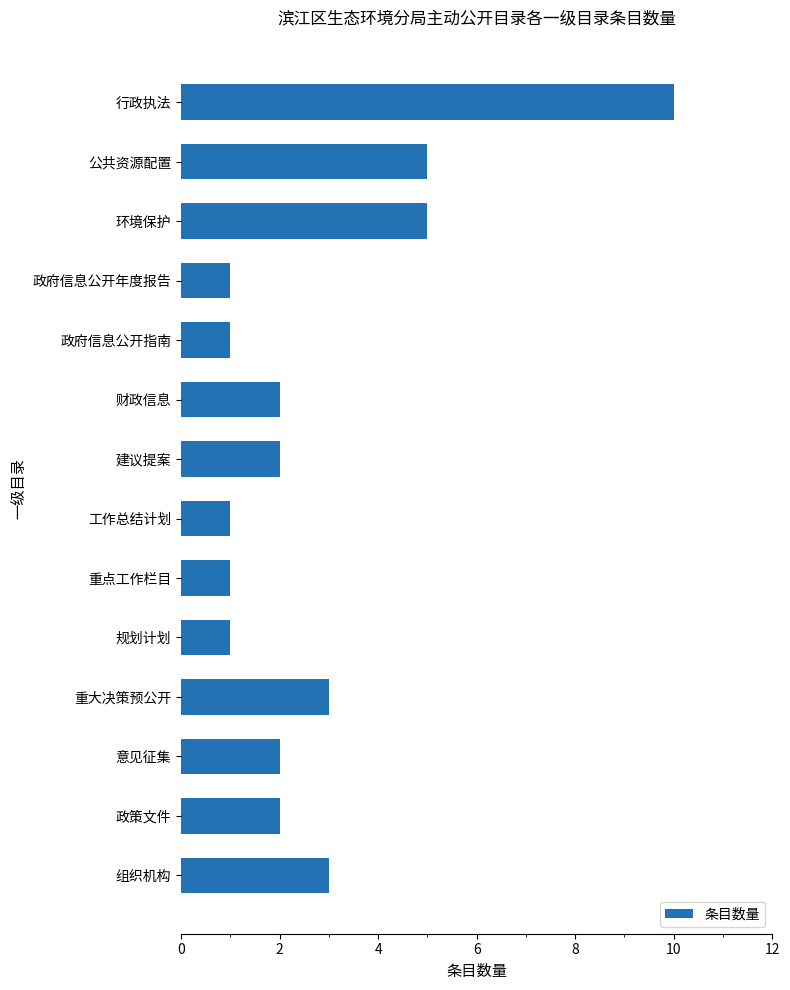

Count the values in the range 1 to 3.

11